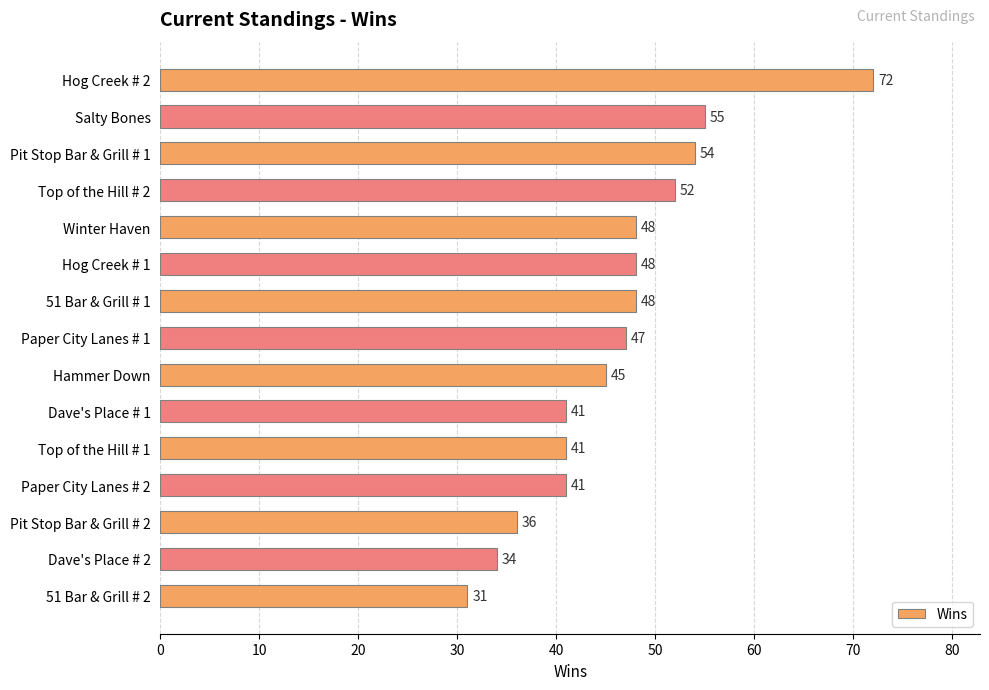

Reading top to bottom, extract all data points from this chart.

Hog Creek # 2=72	Salty Bones=55	Pit Stop Bar & Grill # 1=54	Top of the Hill # 2=52	Winter Haven=48	Hog Creek # 1=48	51 Bar & Grill # 1=48	Paper City Lanes # 1=47	Hammer Down=45	Dave's Place # 1=41	Top of the Hill # 1=41	Paper City Lanes # 2=41	Pit Stop Bar & Grill # 2=36	Dave's Place # 2=34	51 Bar & Grill # 2=31